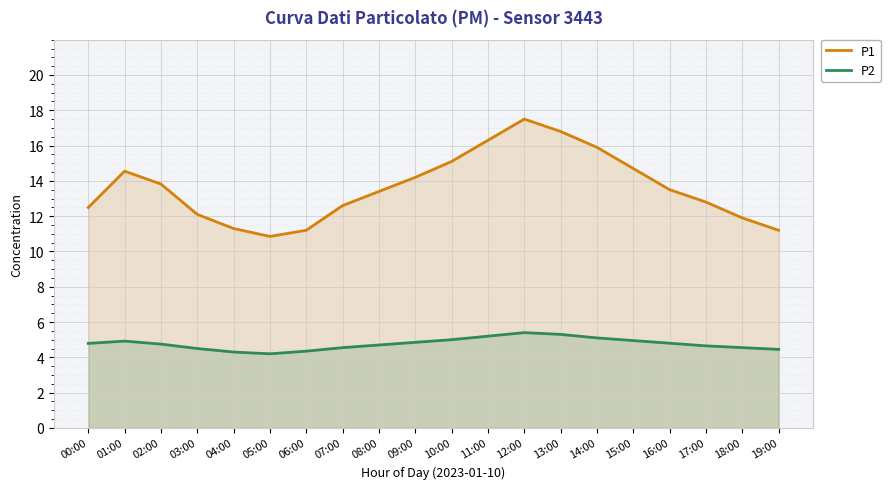

Is it true that P1 equals 24.0 at 13:00?

False